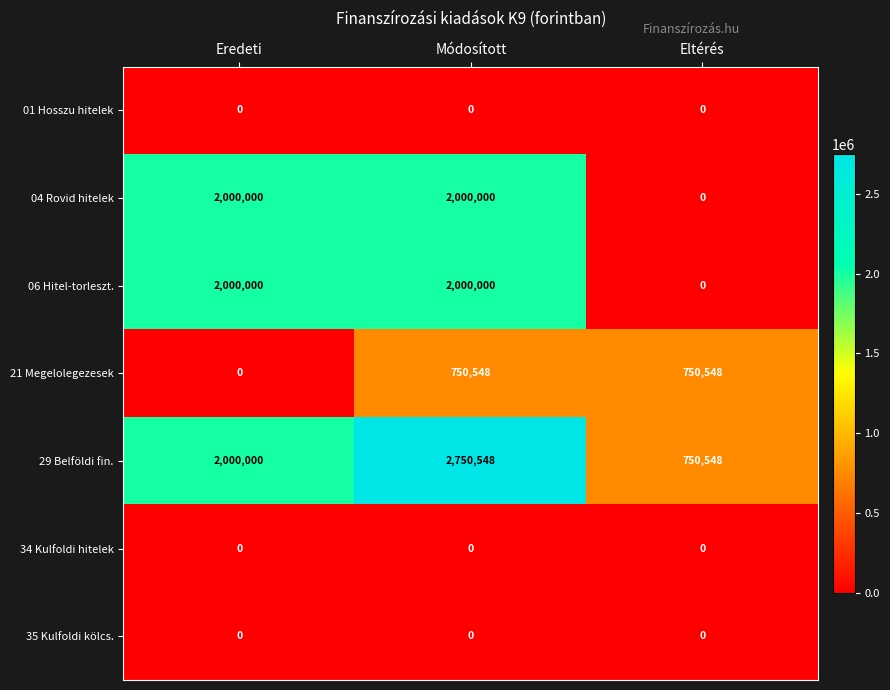

Reading right to left, transcribe all the data shown in this chart.

01 Hosszu hitelek: Eltérés=0	Módosított=0	Eredeti=0
04 Rovid hitelek: Eltérés=0	Módosított=2000000	Eredeti=2000000
06 Hitel-torleszt.: Eltérés=0	Módosított=2000000	Eredeti=2000000
21 Megelolegezesek: Eltérés=750548	Módosított=750548	Eredeti=0
29 Belföldi fin.: Eltérés=750548	Módosított=2750548	Eredeti=2000000
34 Kulfoldi hitelek: Eltérés=0	Módosított=0	Eredeti=0
35 Kulfoldi kölcs.: Eltérés=0	Módosított=0	Eredeti=0